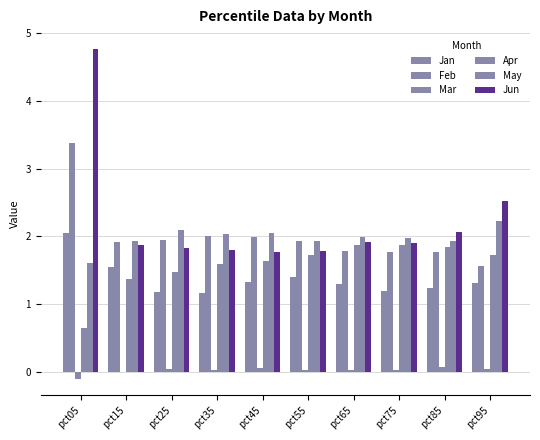

Count the number of data series in this chart.

6